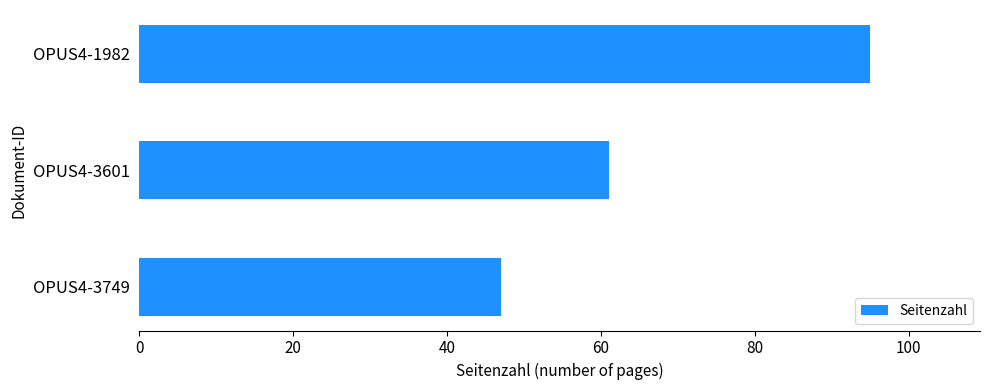

List the labels in order of value, largest first.

OPUS4-1982, OPUS4-3601, OPUS4-3749